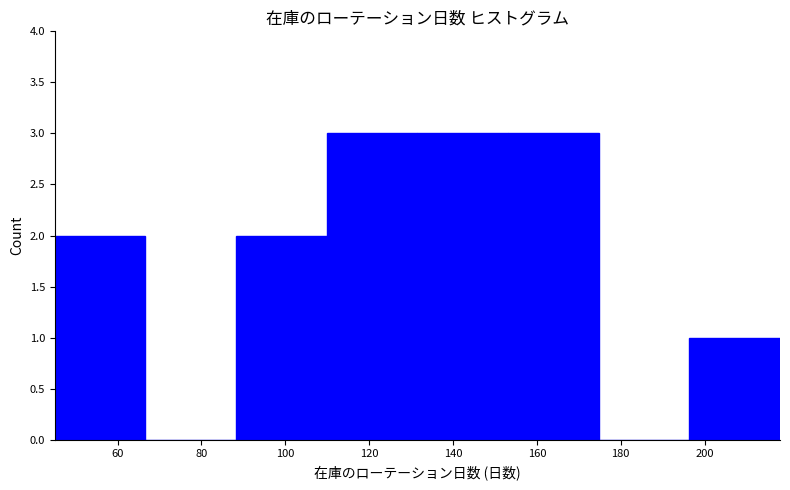

What is the height of the bar covering 154 to 174 on the x-axis? Neither the bar edges nor the heights are printed on the chart, so give them approximately, as read against the axes.

3